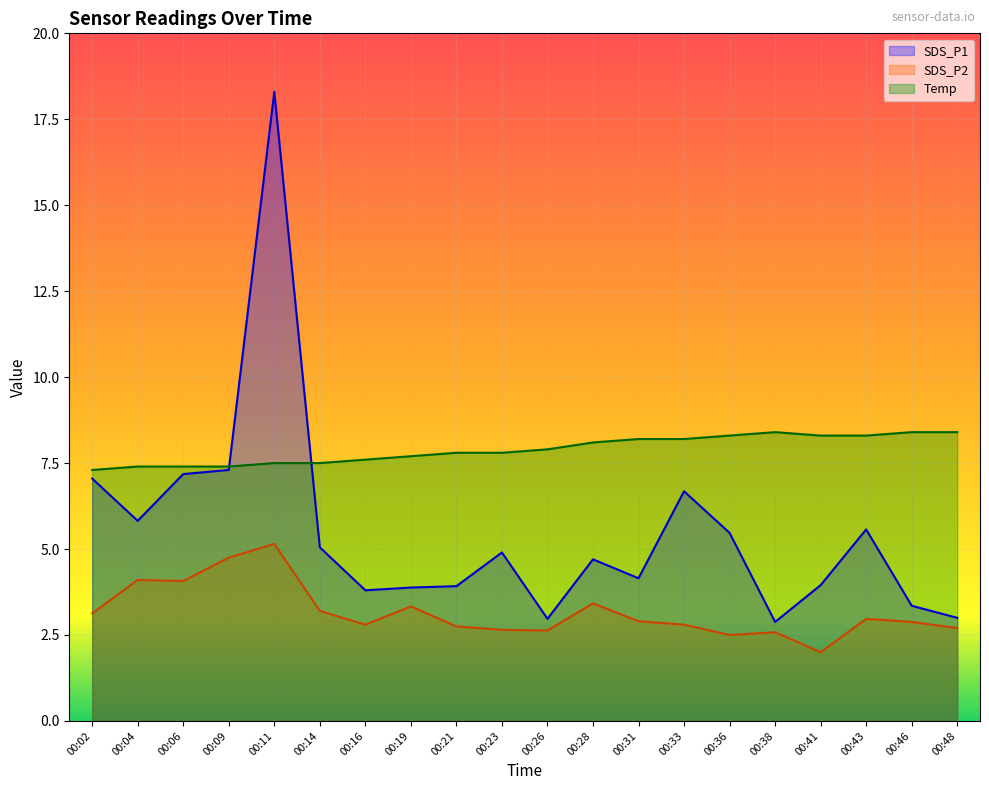

List the series in order of their peak value, lowest first.

SDS_P2, Temp, SDS_P1